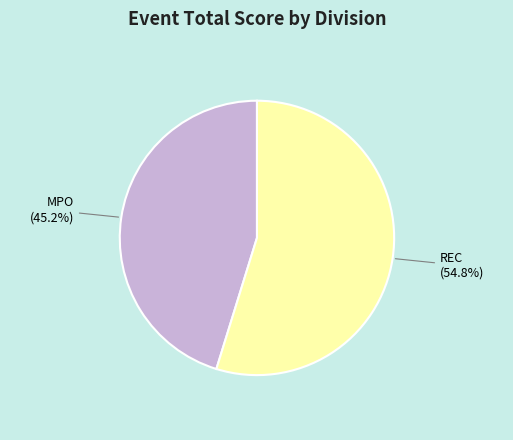

Between MPO and REC, which is larger?

REC